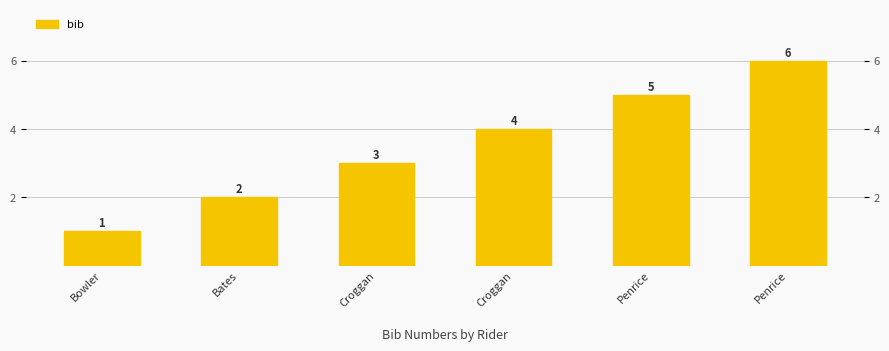

Reading right to left, extract all data points from this chart.

6	5	4	3	2	1